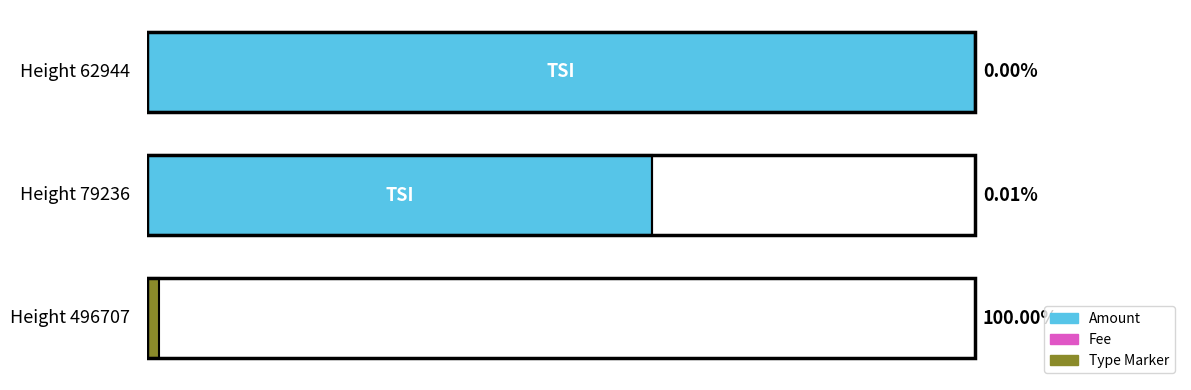

Which series has the largest range (max minus min)?

Amount